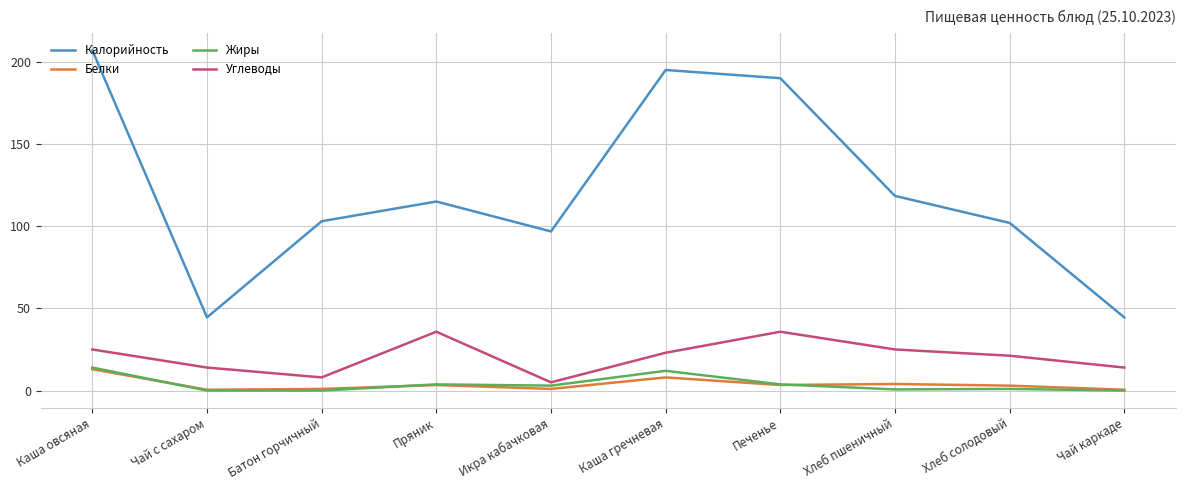

How many series are shown in this chart?

4